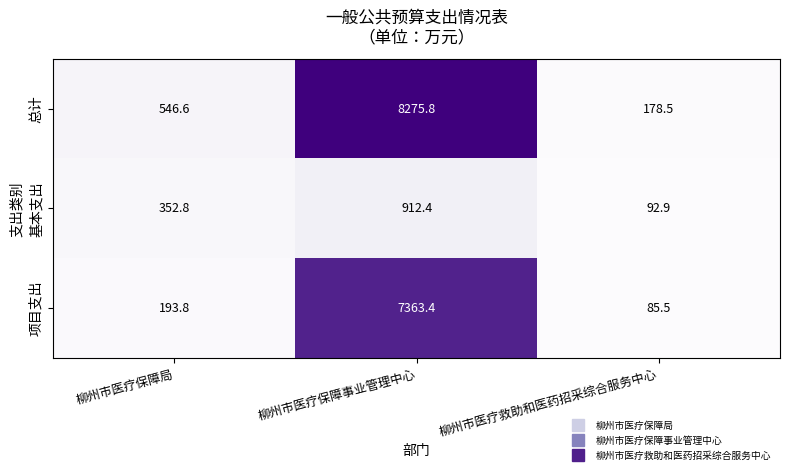

Rank the series by their average value, from lowest to highest.

基本支出, 项目支出, 总计